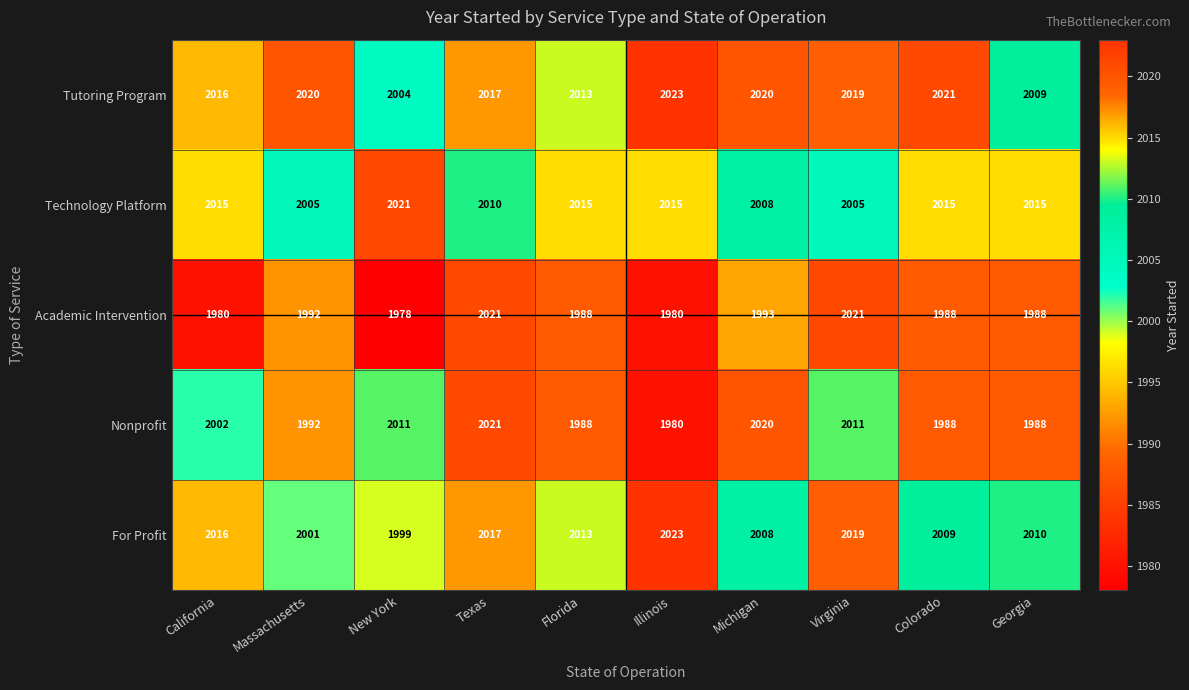

The Nonprofit series shows 2020 at Michigan. True or false?

True